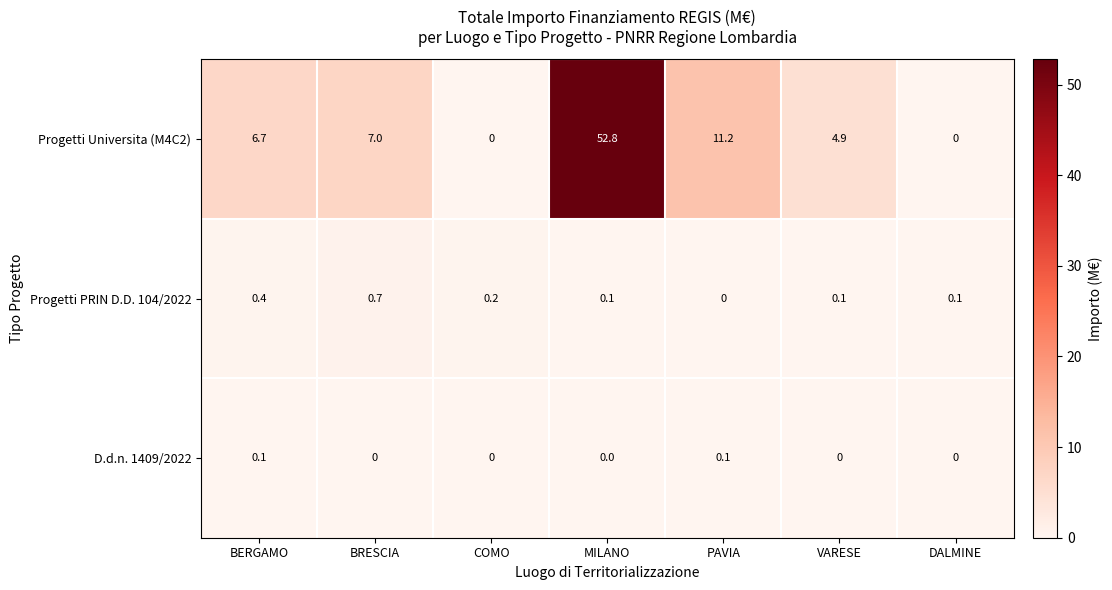

True or false: Progetti Universita (M4C2) has a value of 6.7 at BERGAMO.

True